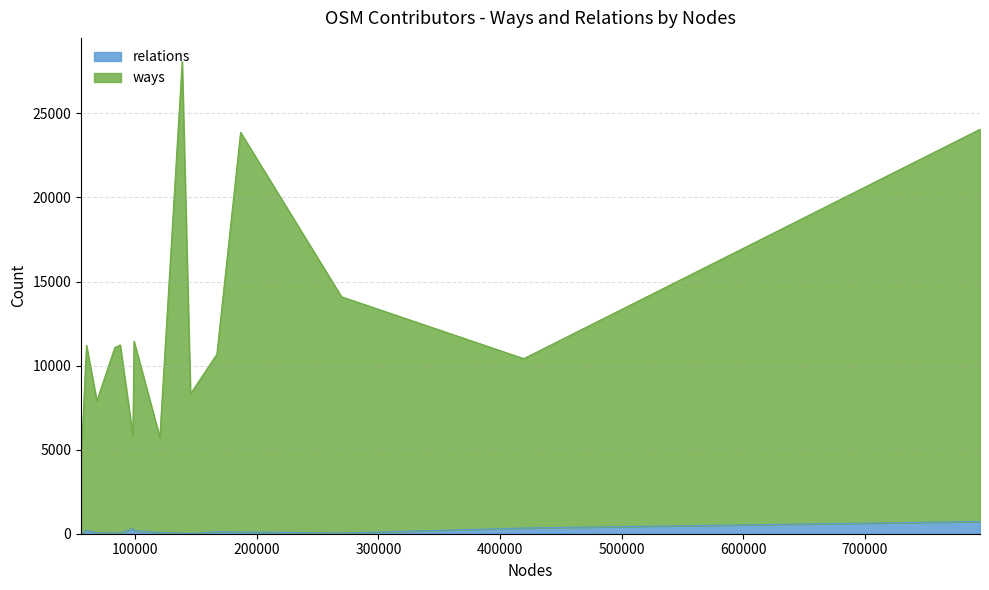

What are all the series names shown in the legend?

relations, ways